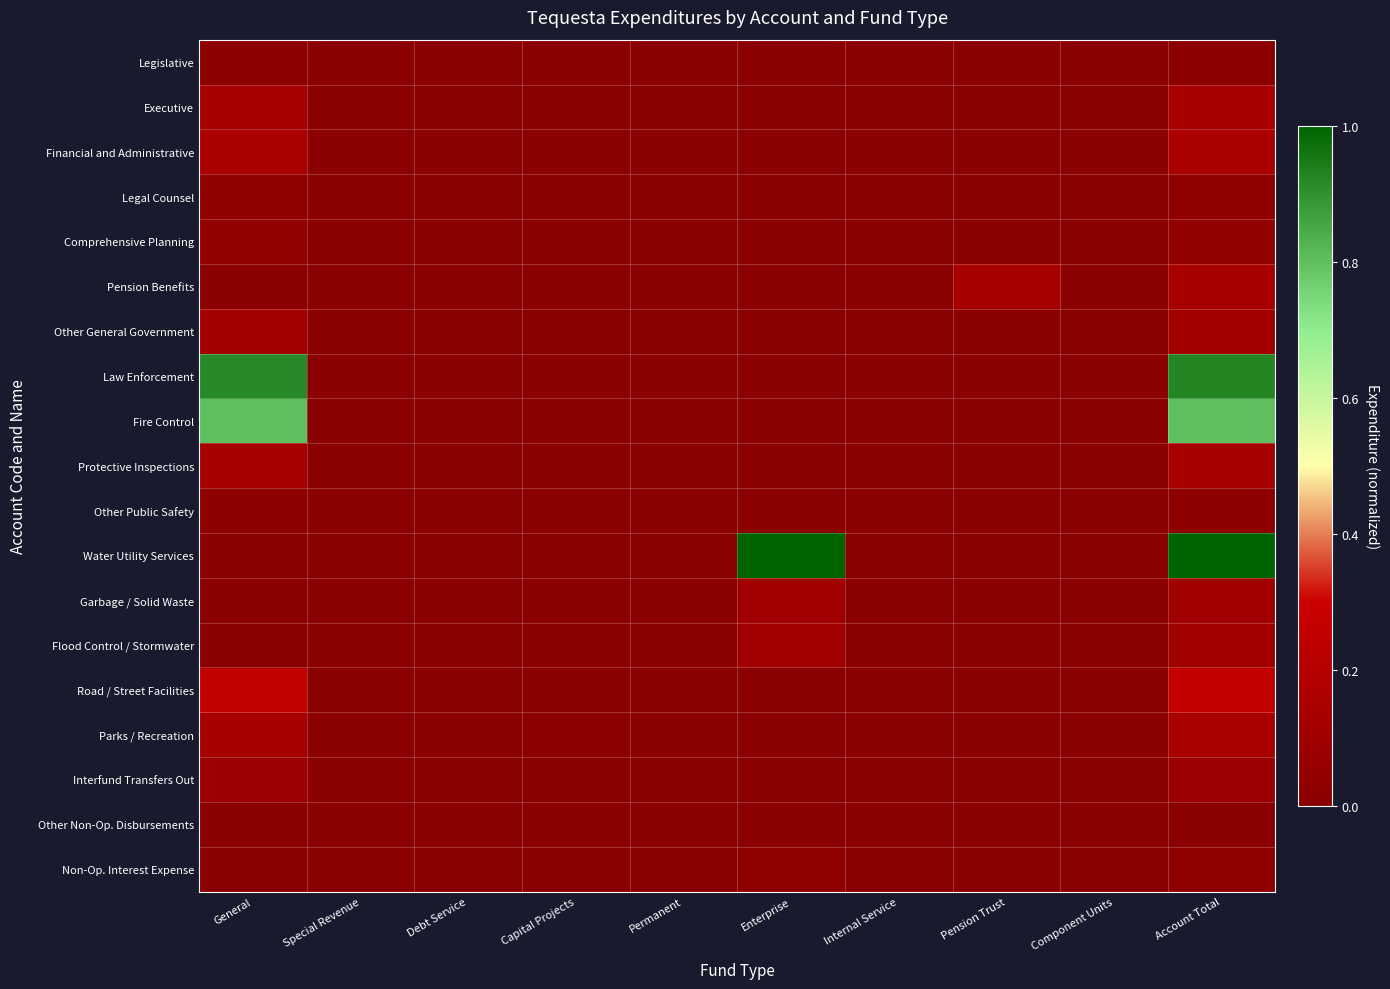

At how many categories does at least one series exceed 0?

6